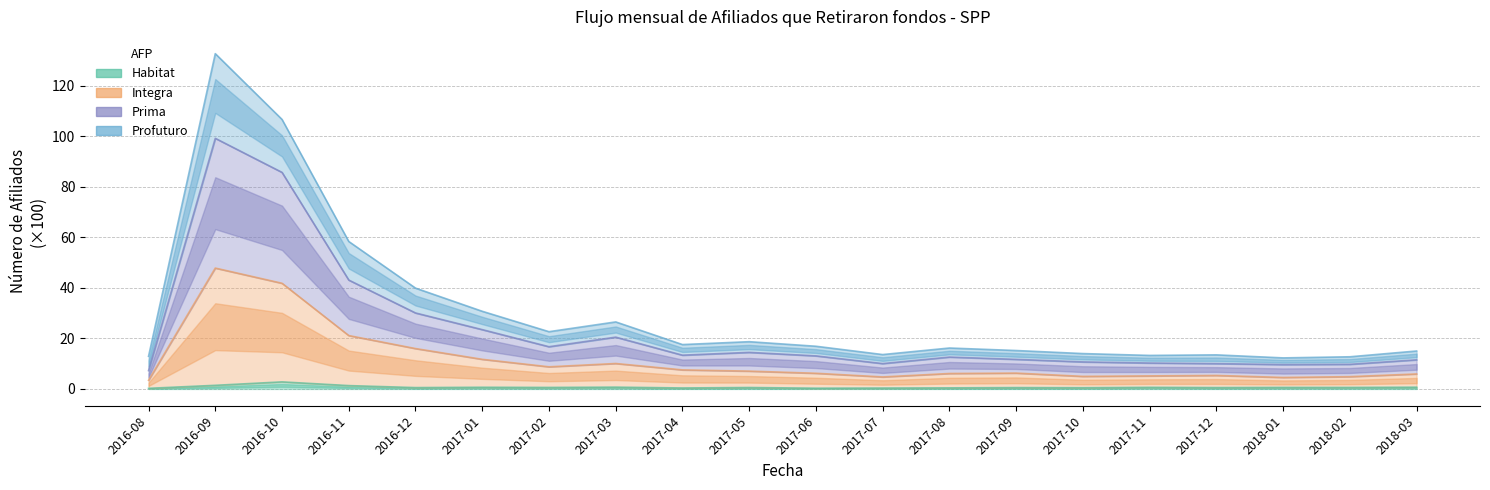

Where is the first local minimum for Habitat?

2016-12